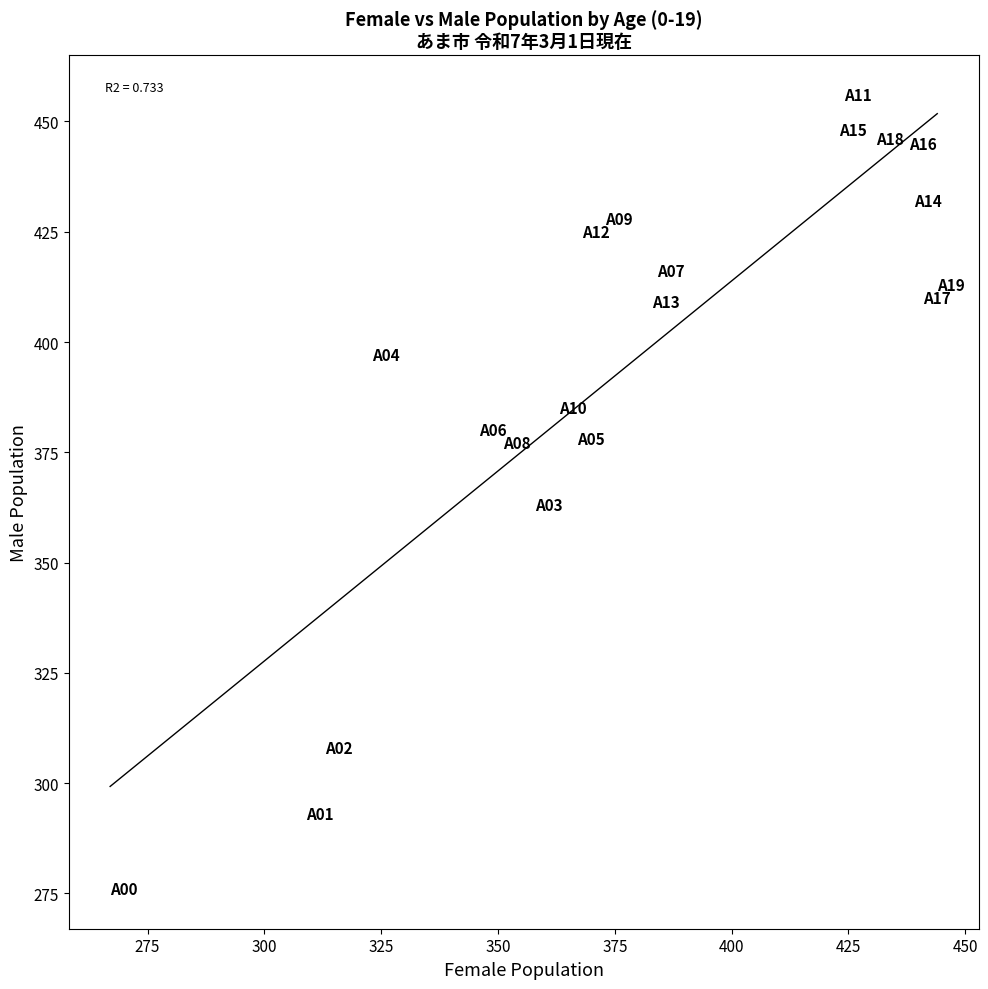

What is the range of X values (max minus min)?

177